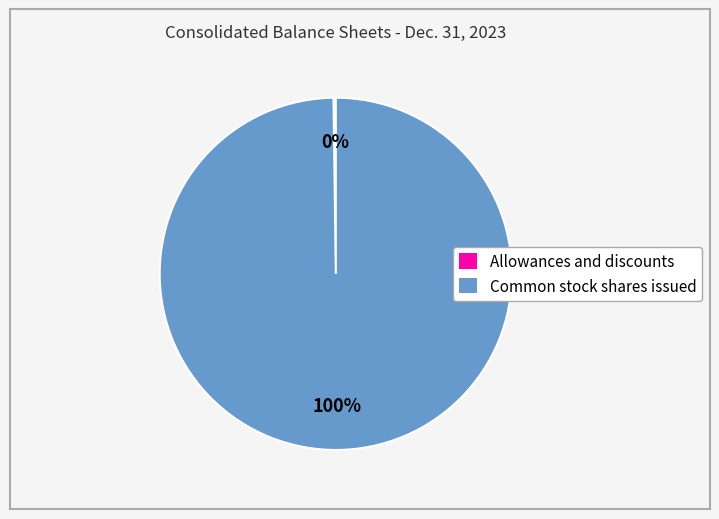

To the nearest percent, what is the average slice percentage?

50%